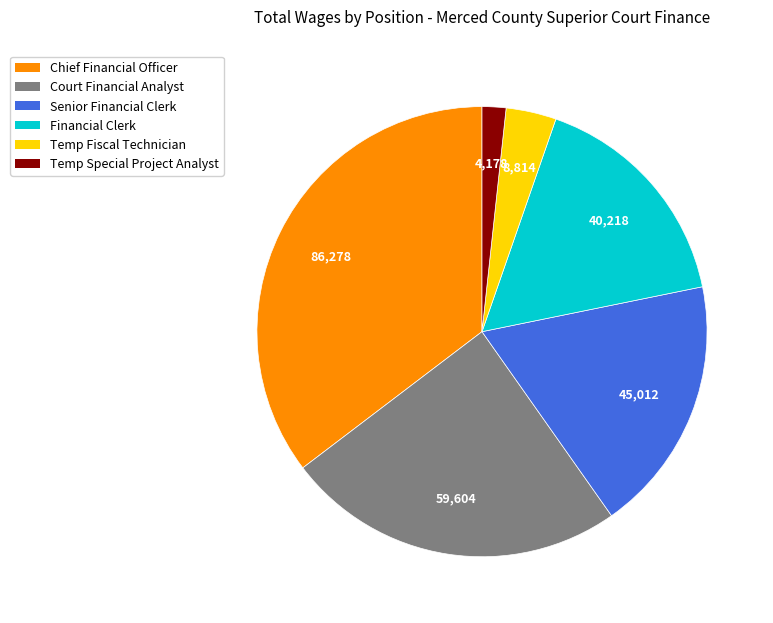

Is there a majority slice in this chart?

No